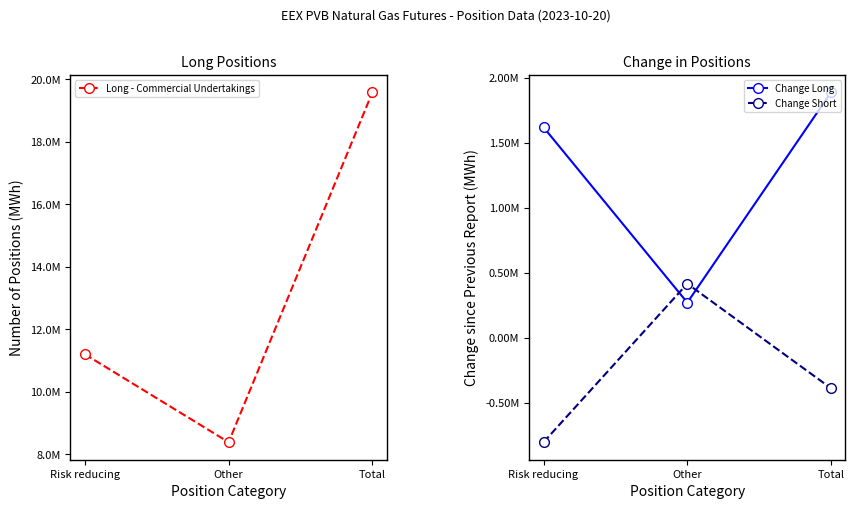

Count the number of categories in the chart.

3